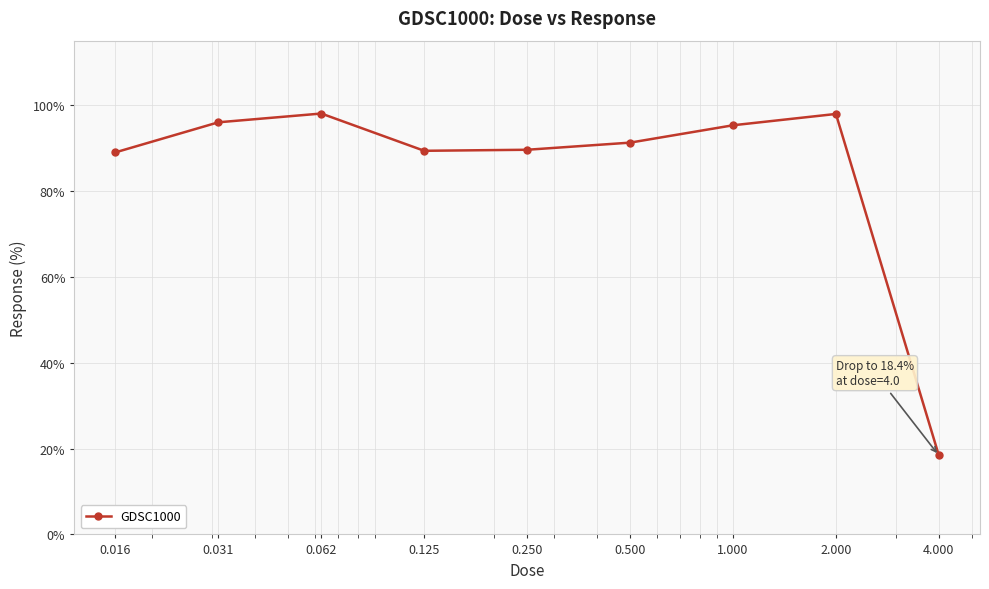

What is the average value?

85.0